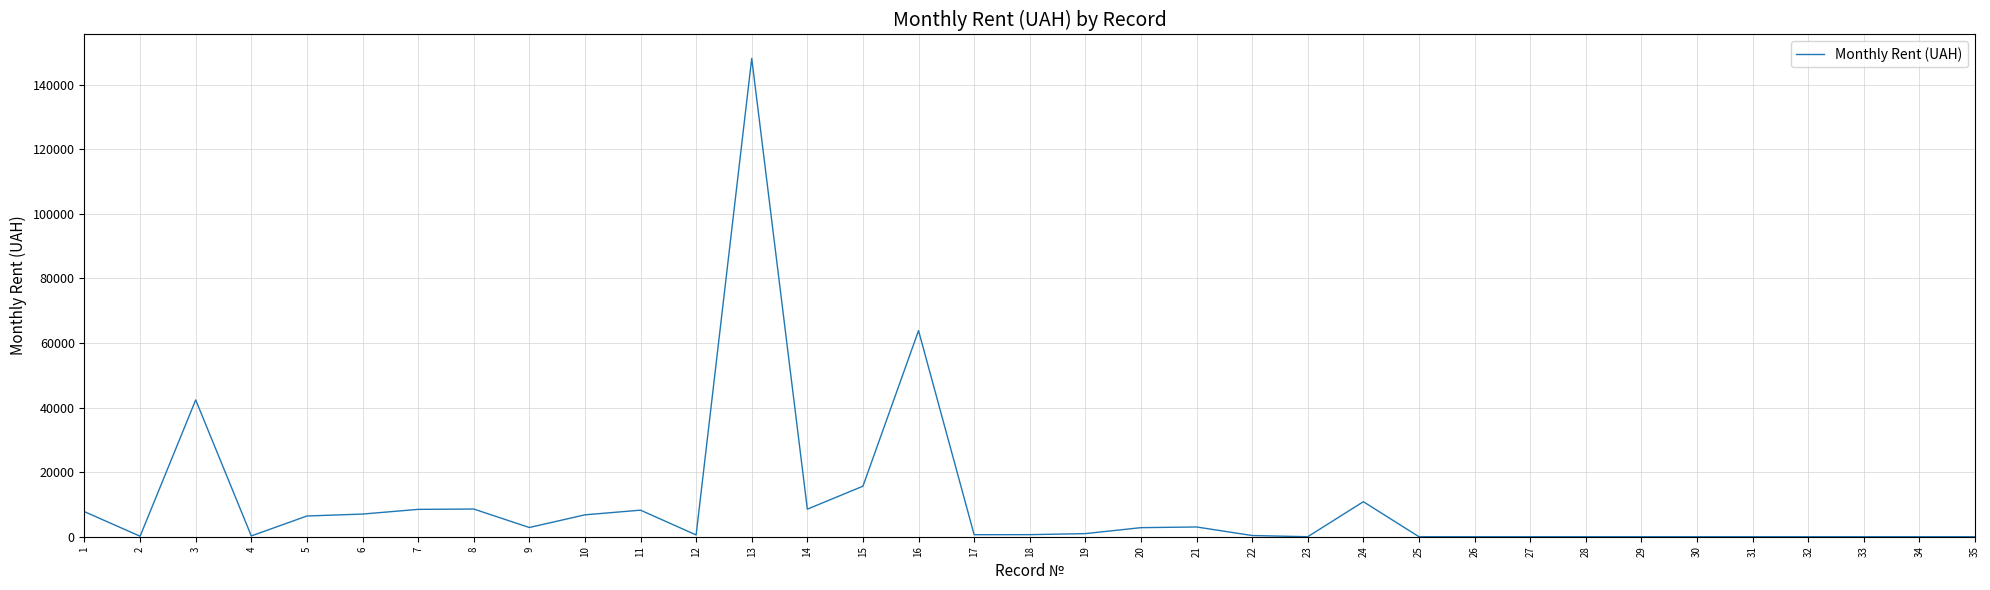

True or false: the data has more than 2 interior local peaks.

True